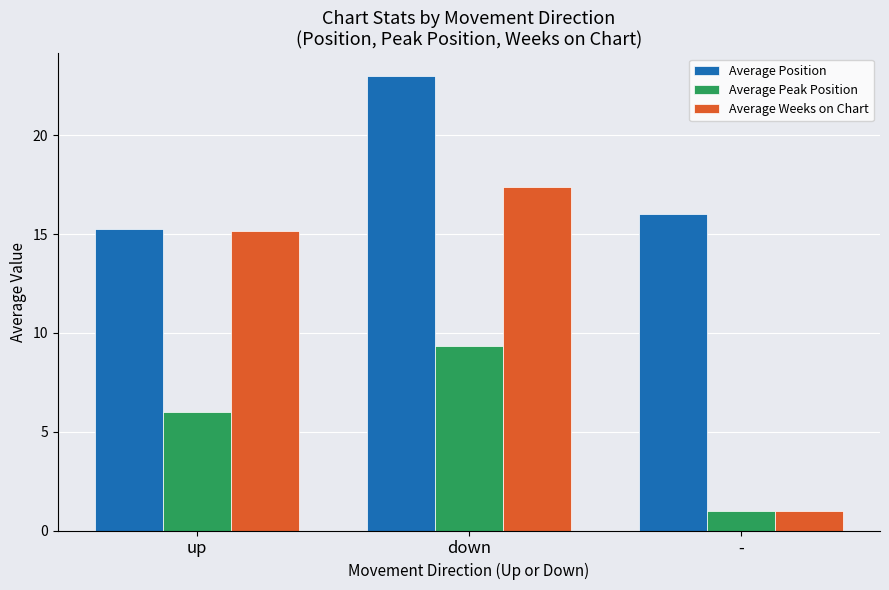

How many data points in Average Position are less than 16?

1